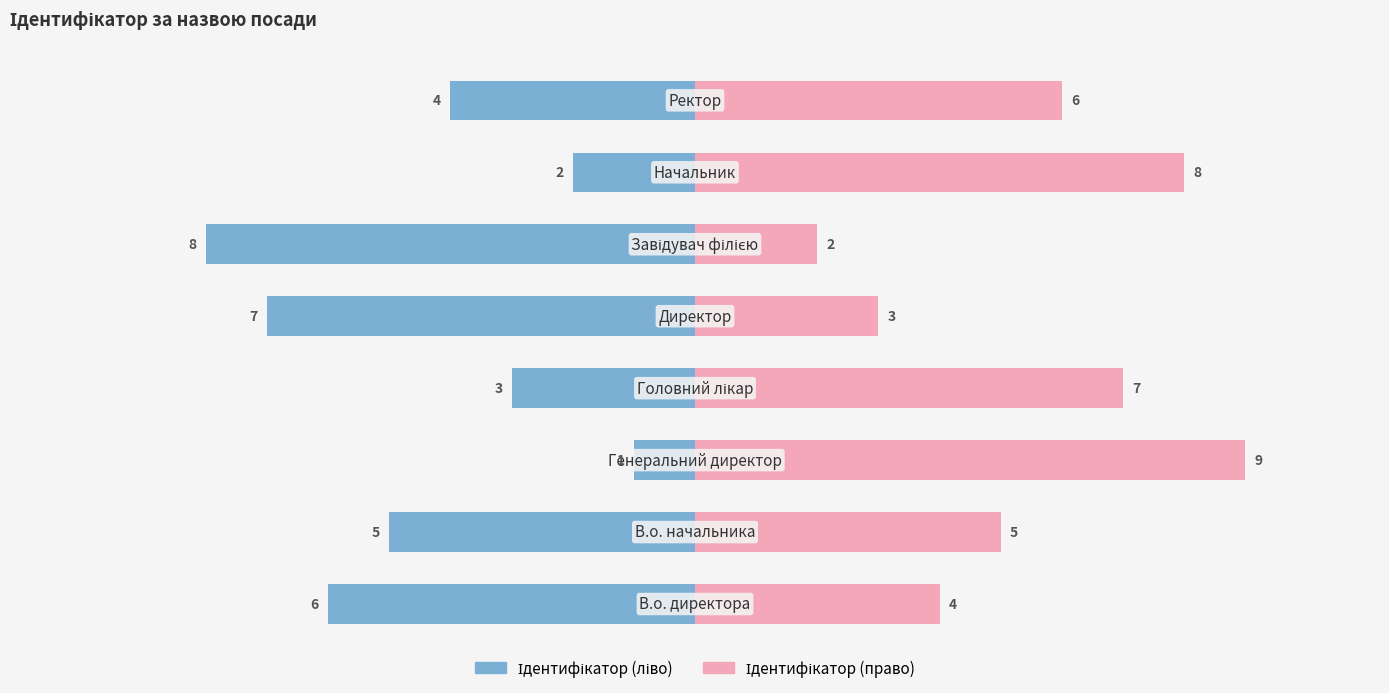

Reading right to left, what are all the values shown in this chart?

Ідентифікатор (ліво): 5.0=-4	2.5=-2	0.0=-8	−2.5=-7	−5.0=-3	−7.5=-1	−10.0=-5	−12.5=-6
Ідентифікатор (право): 5.0=6	2.5=8	0.0=2	−2.5=3	−5.0=7	−7.5=9	−10.0=5	−12.5=4